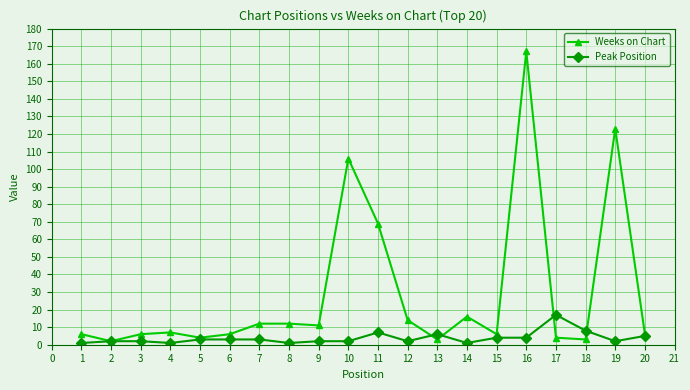

What are all the series names shown in the legend?

Weeks on Chart, Peak Position